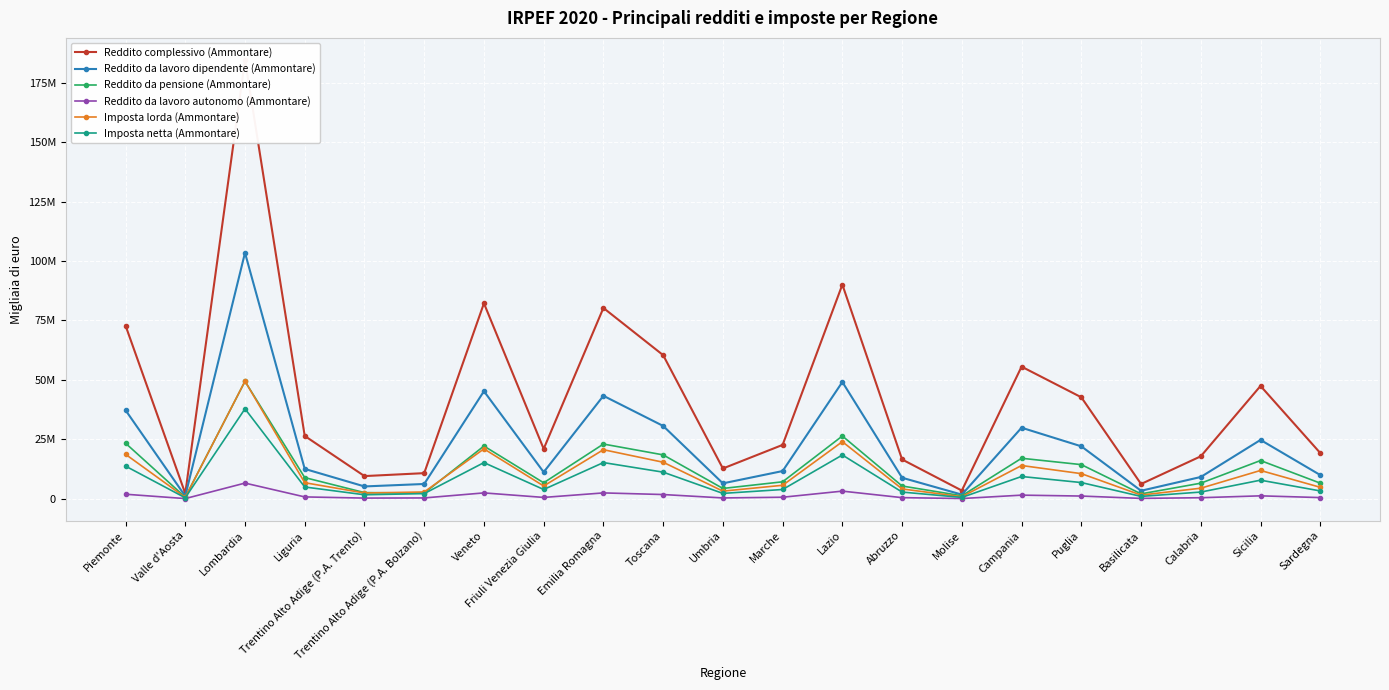

The value of Imposta netta (Ammontare) at Valle d'Aosta is 264463. True or false?

False